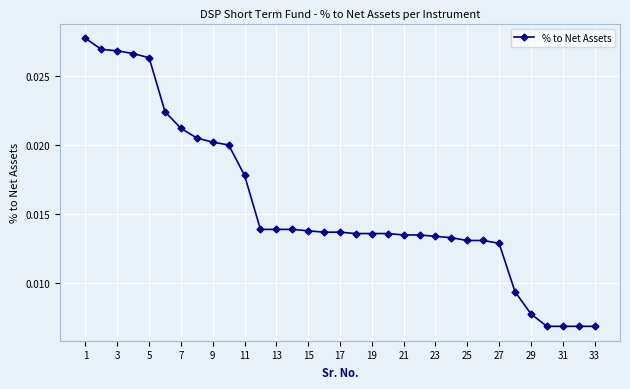

What is the sum of all values?

0.5